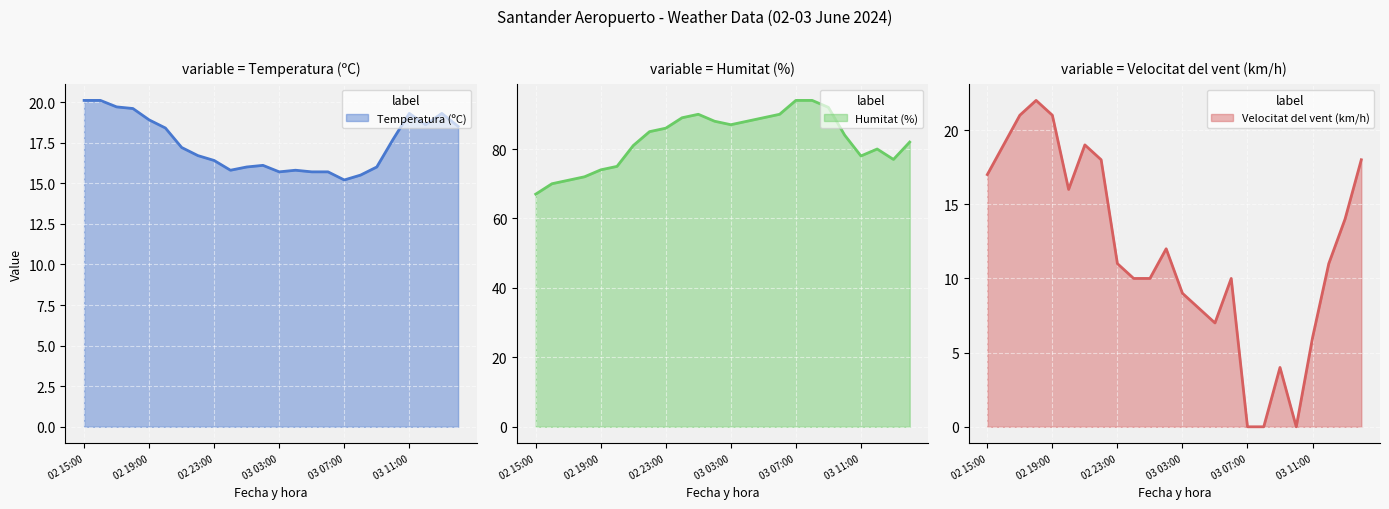

Between 03 00:00 and 03 09:00, which is larger?

03 09:00